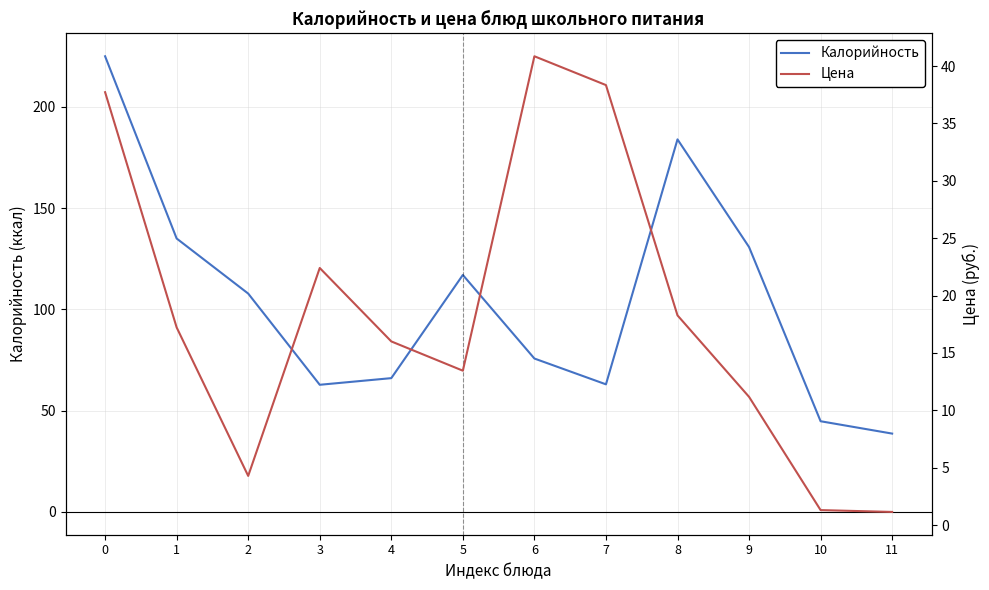

Reading left to right, extract all data points from this chart.

Калорийность: 225.0	135.0	107.8	62.8	66.1	117.0	75.7	63.0	183.9	130.8	44.8	38.7
Цена: 37.7	17.2	4.3	22.4	16.0	13.4	40.9	38.3	18.3	11.2	1.3	1.1